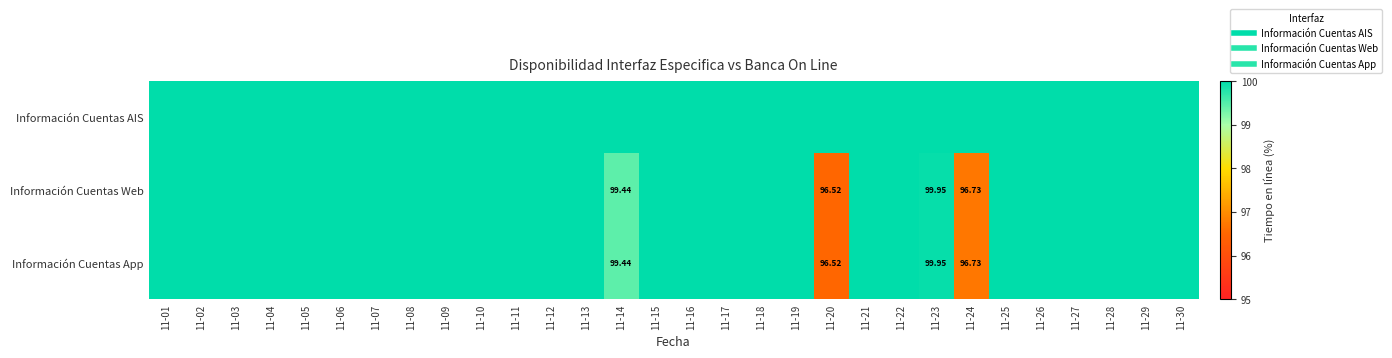

Which series has the largest total across all categories?

Información Cuentas AIS